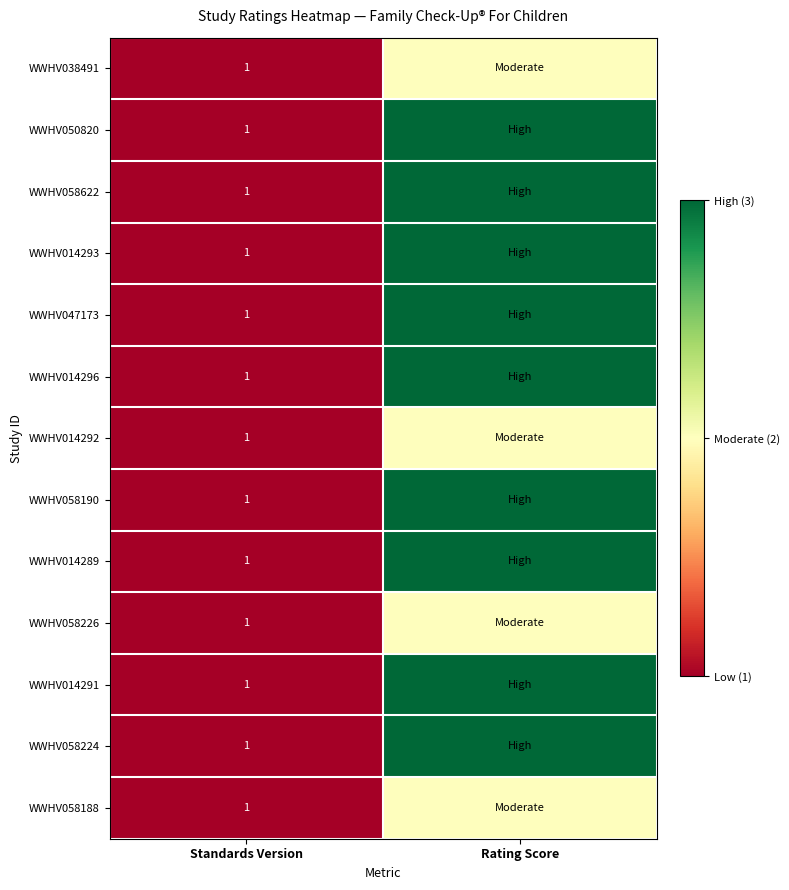

What is the total value across all series at Standards Version?

13